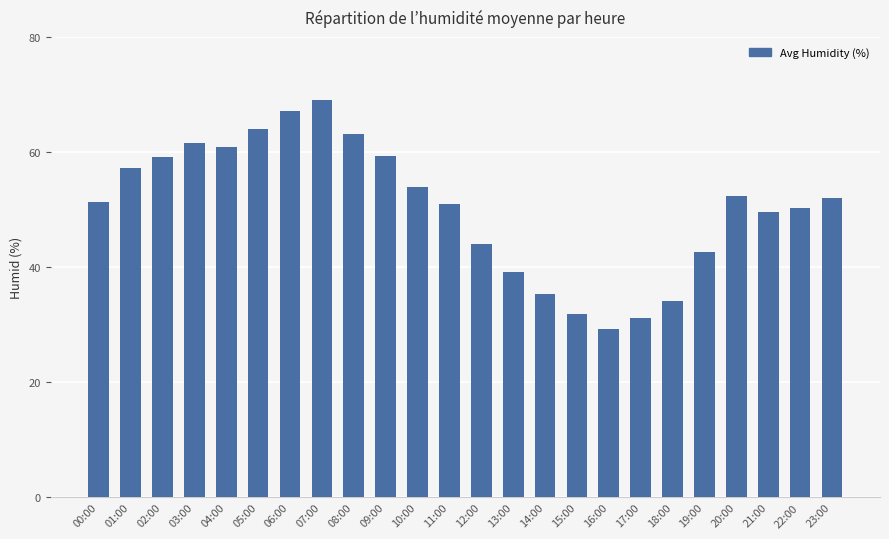

Is it true that the value at 20:00 is 89.5?

False